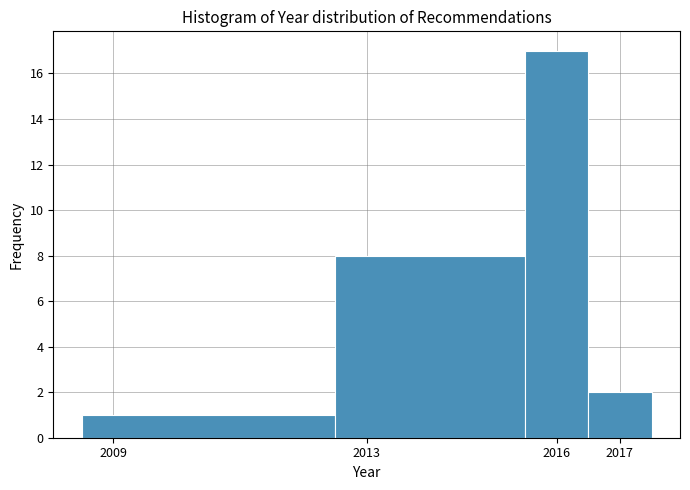

Which range on the x-axis has the tallest bar?

2015.5 to 2016.5